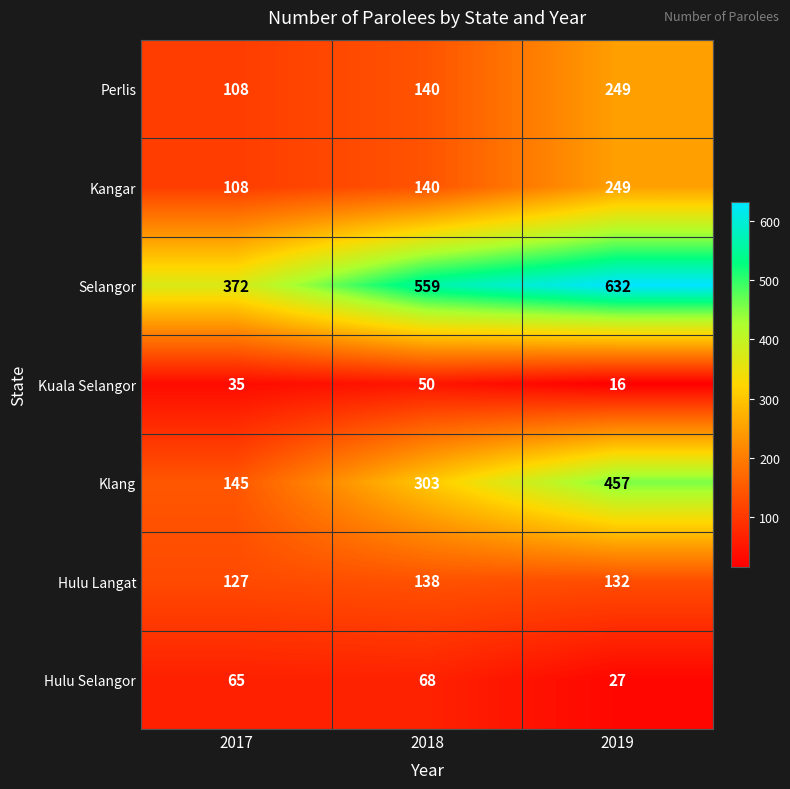

At which label is Hulu Langat closest to 132?

2019